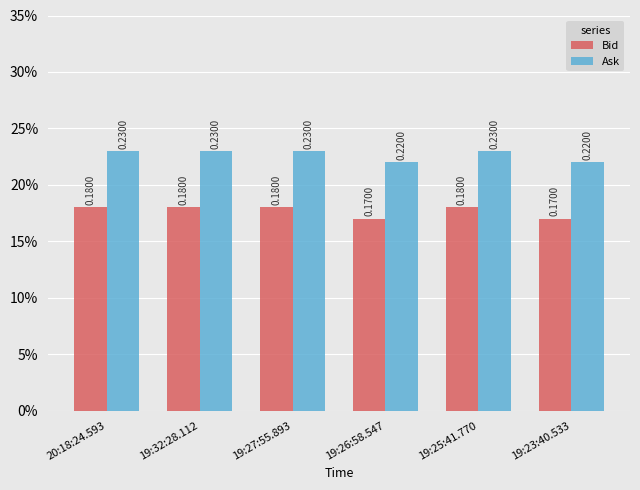

List the series in order of their peak value, highest first.

Ask, Bid